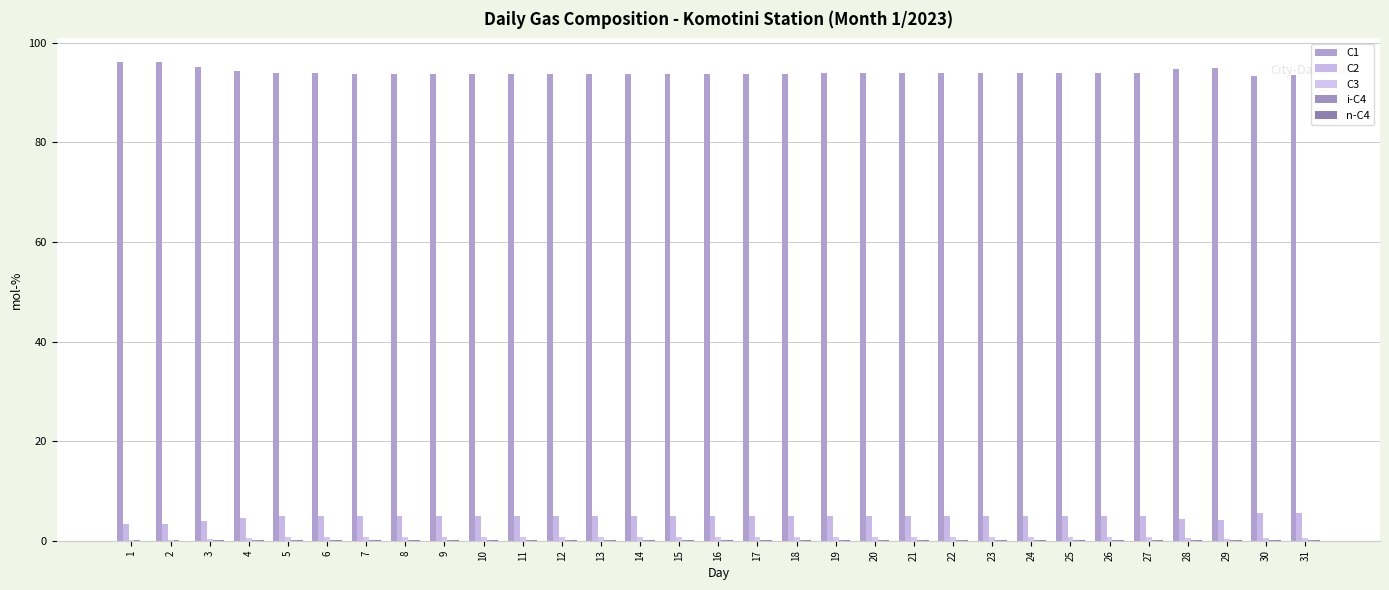

What is the sum of the n-C4 values at 13 and 23?

0.2